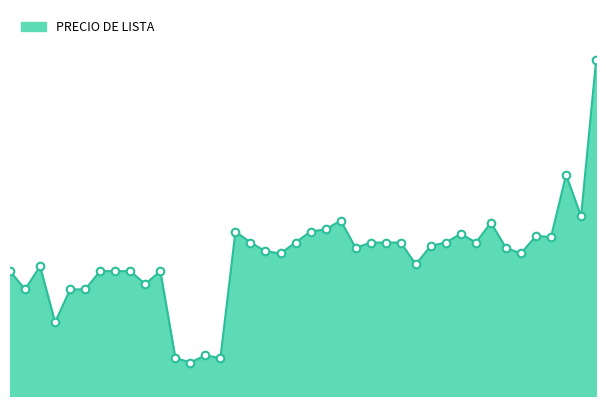

Does the chart have visible grid lines?

No